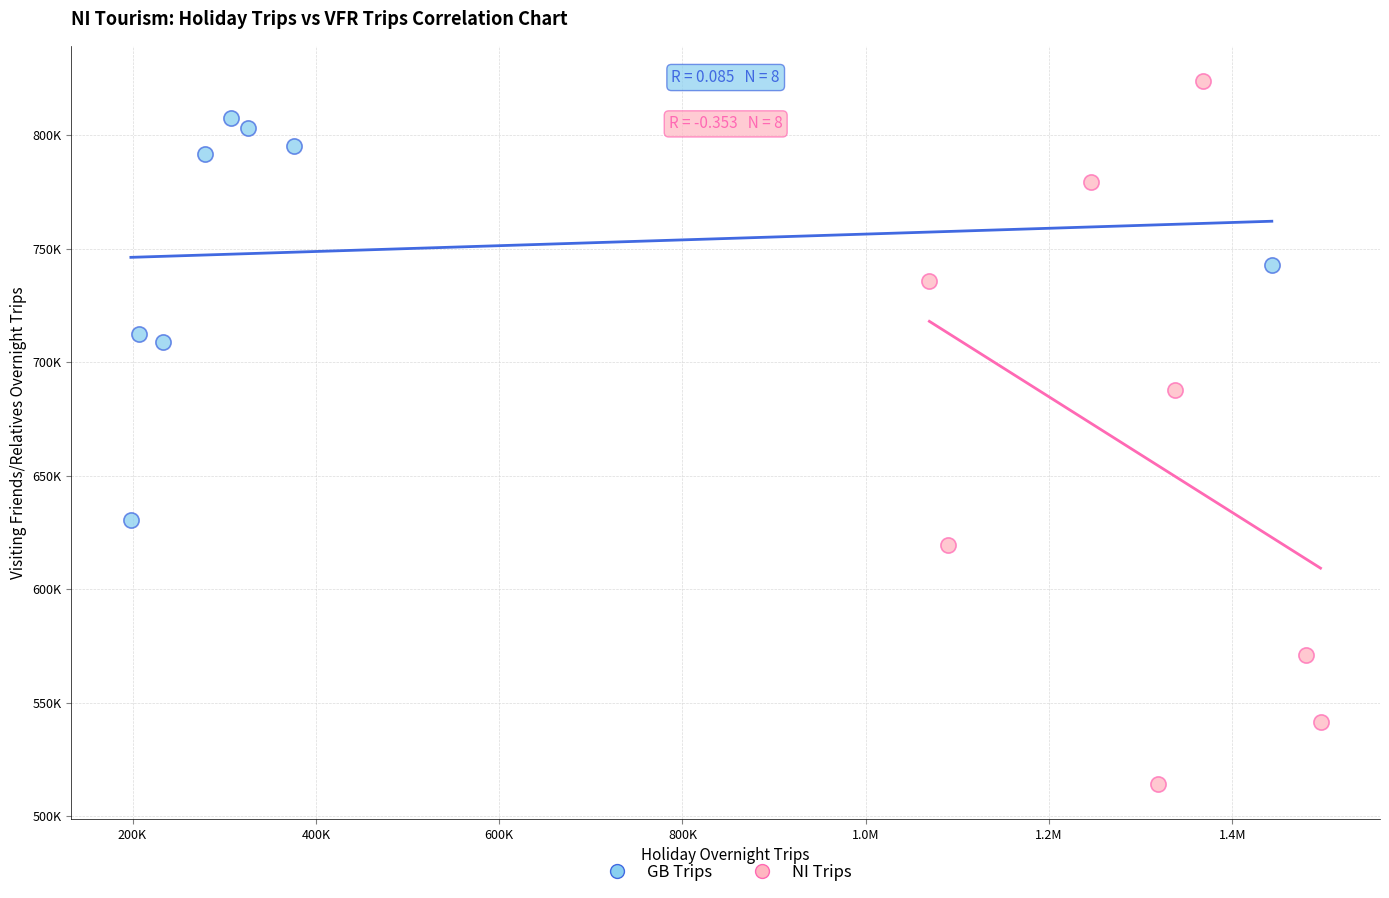

Which series has the largest Y range (max minus min)?

NI Trips